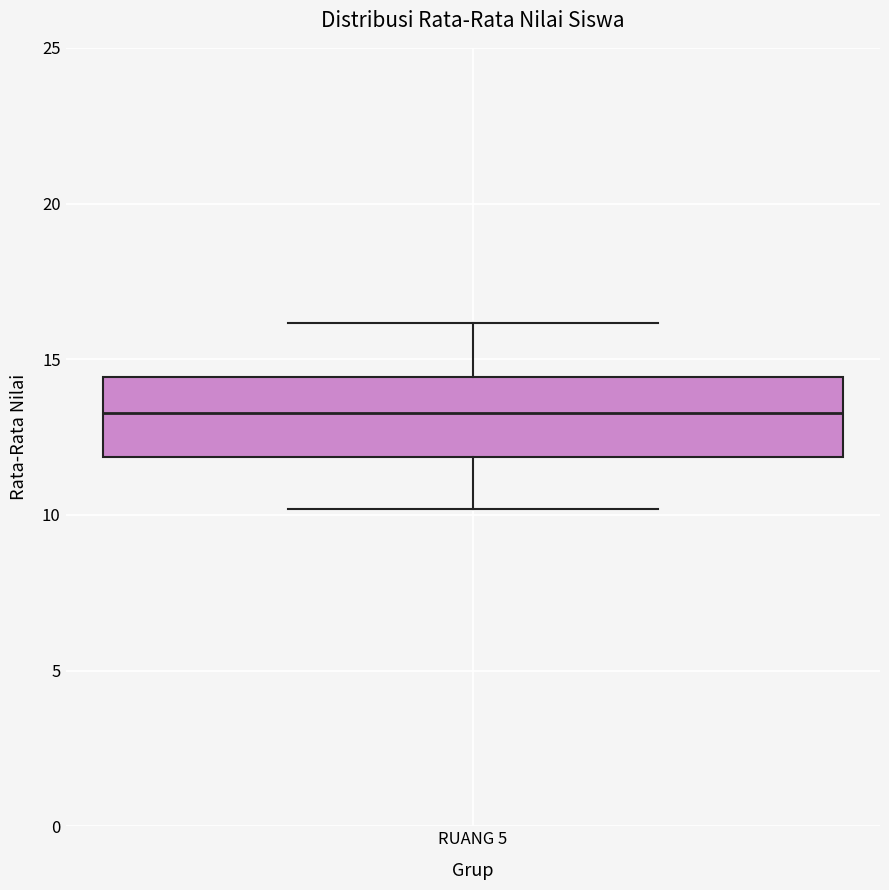

Transcribe this box plot: give where the median line is, the range the box spans, and where the two whiskers end, as read against the y-axis. The values are not printed on the chart, so give them approximately, as read against the axis.

median 13.5, box 12.0 to 14.5, whiskers 10.0 to 16.0